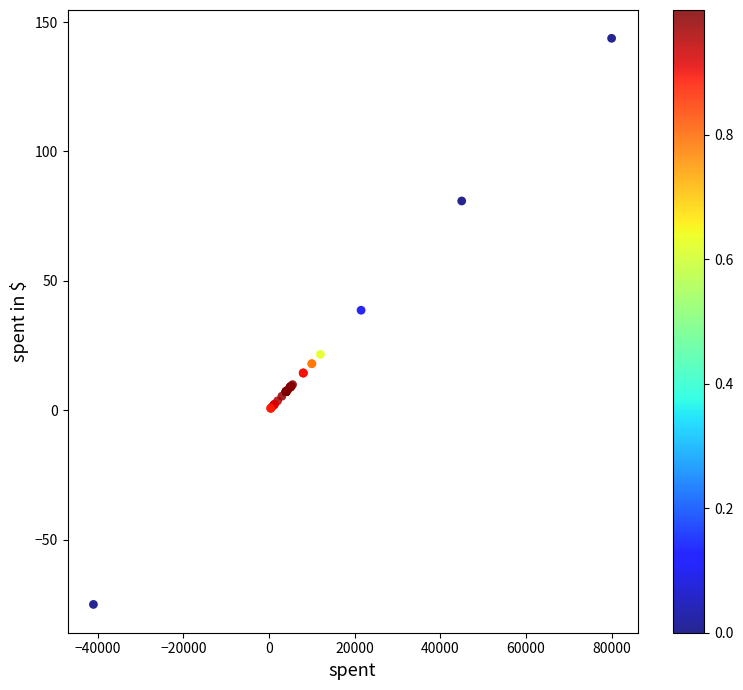

What Y value in the scatter plot is closest to 34?

38.6